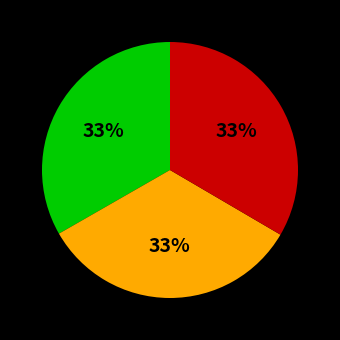

Is there a majority slice in this chart?

No